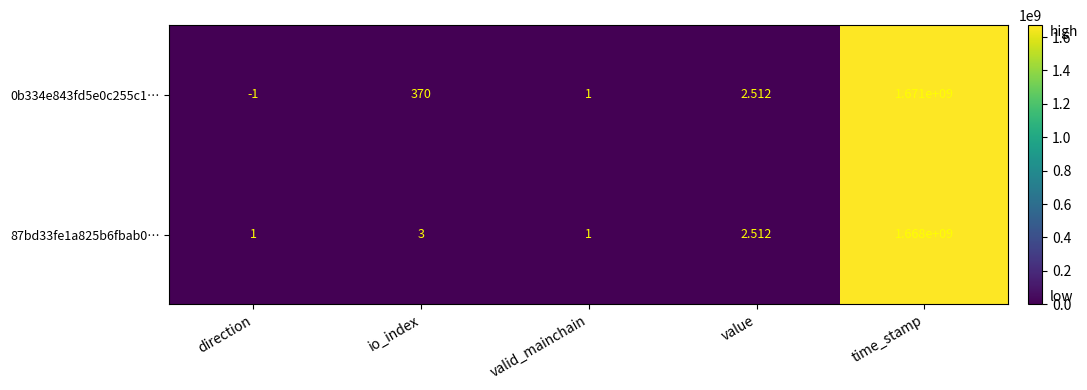

Where does the 0b334e843fd5e0c255c1… series first go above 2?

io_index